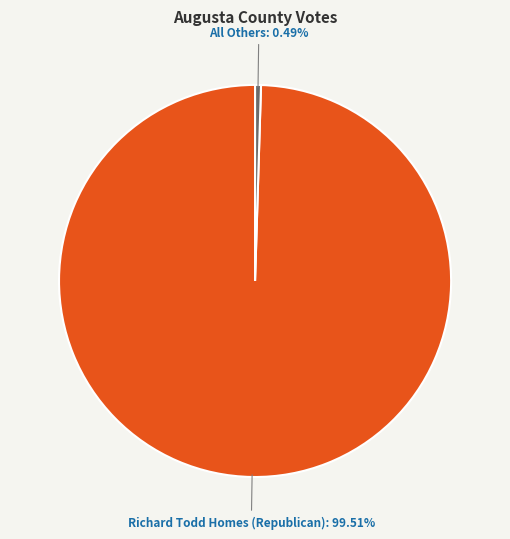

To the nearest percent, what is the average slice percentage?

50%